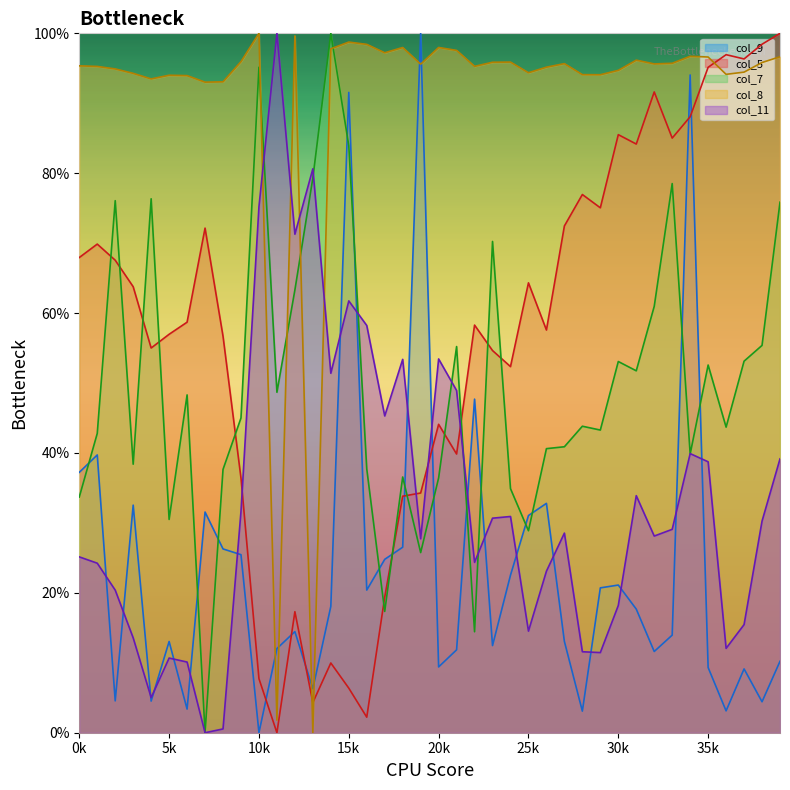

What is the difference between the maximum and minimum values in the col_9 line series?

100.0